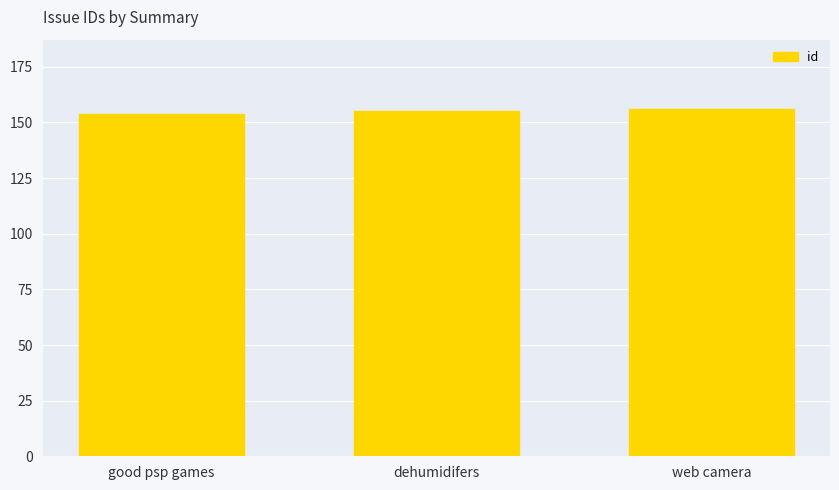

Reading left to right, transcribe all the data shown in this chart.

good psp games=154	dehumidifers=155	web camera=156